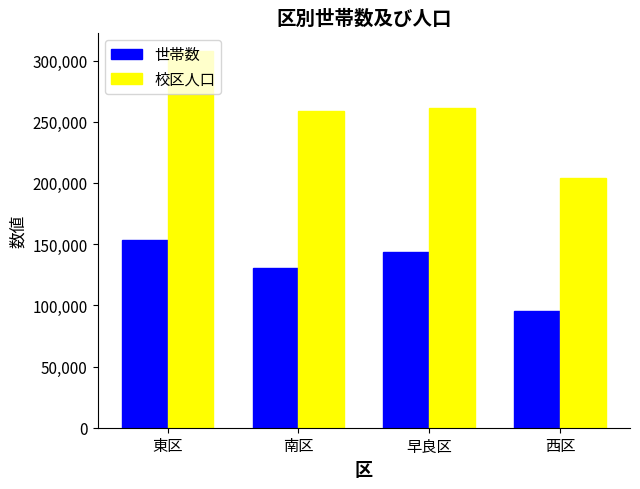

Reading right to left, what are all the values shown in this chart?

世帯数: 95439	143295	130404	153423
校区人口: 204394	260993	259065	307452